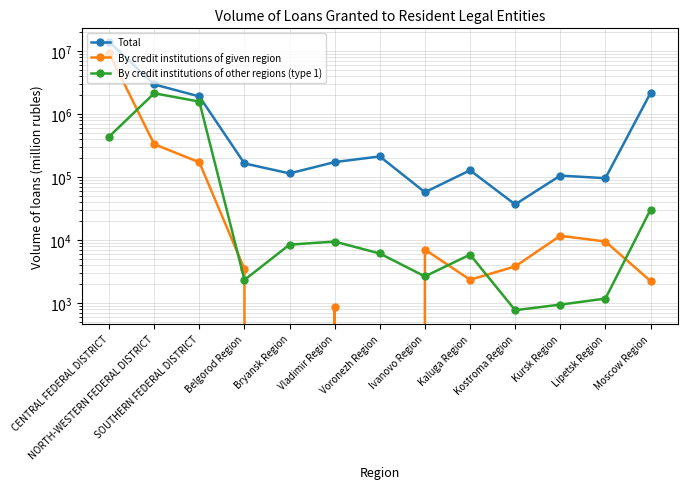

Reading left to right, what are all the values shown in this chart?

Total: CENTRAL FEDERAL DISTRICT=13896216	NORTH-WESTERN FEDERAL DISTRICT=2929145	SOUTHERN FEDERAL DISTRICT=1887577	Belgorod Region=163716	Bryansk Region=113745	Vladimir Region=171929	Voronezh Region=211398	Ivanovo Region=57232	Kaluga Region=127512	Kostroma Region=36687	Kursk Region=105029	Lipetsk Region=95507	Moscow Region=2141253
By credit institutions of given region: CENTRAL FEDERAL DISTRICT=9184184	NORTH-WESTERN FEDERAL DISTRICT=330251	SOUTHERN FEDERAL DISTRICT=170762	Belgorod Region=3477	Bryansk Region=0	Vladimir Region=856	Voronezh Region=0	Ivanovo Region=7050	Kaluga Region=2348	Kostroma Region=3816	Kursk Region=11678	Lipetsk Region=9468	Moscow Region=2239
By credit institutions of other regions (type 1): CENTRAL FEDERAL DISTRICT=435099	NORTH-WESTERN FEDERAL DISTRICT=2120308	SOUTHERN FEDERAL DISTRICT=1564273	Belgorod Region=2330	Bryansk Region=8456	Vladimir Region=9449	Voronezh Region=6115	Ivanovo Region=2652	Kaluga Region=5873	Kostroma Region=772	Kursk Region=946	Lipetsk Region=1179	Moscow Region=30313